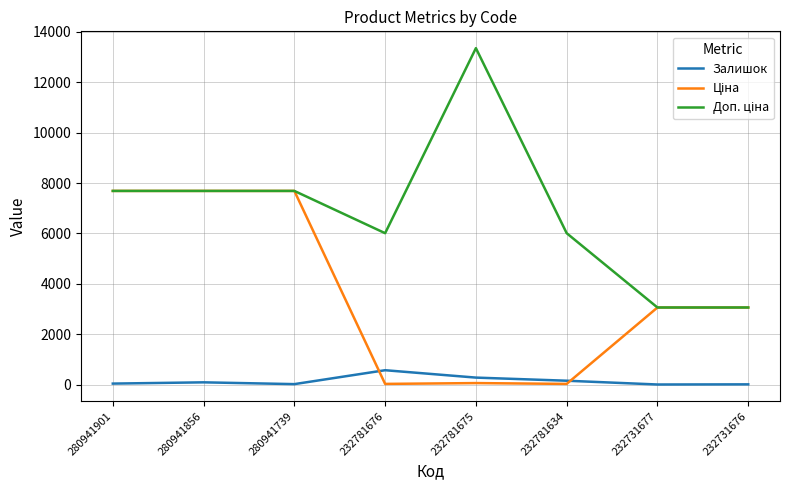

Does the chart have visible grid lines?

Yes